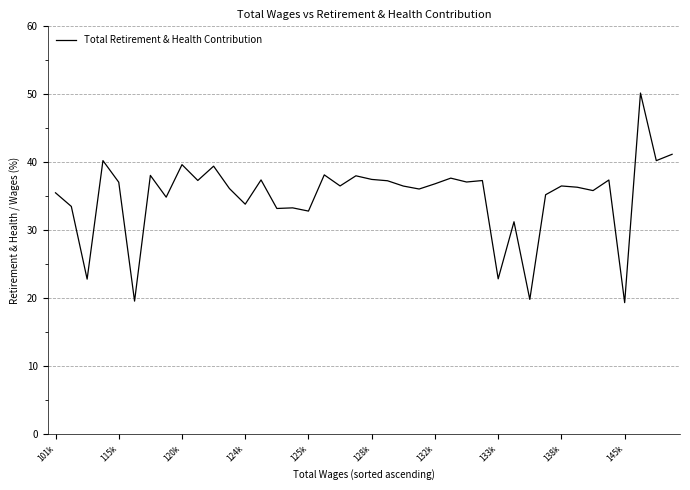

What is the maximum value shown in the chart?

50.2